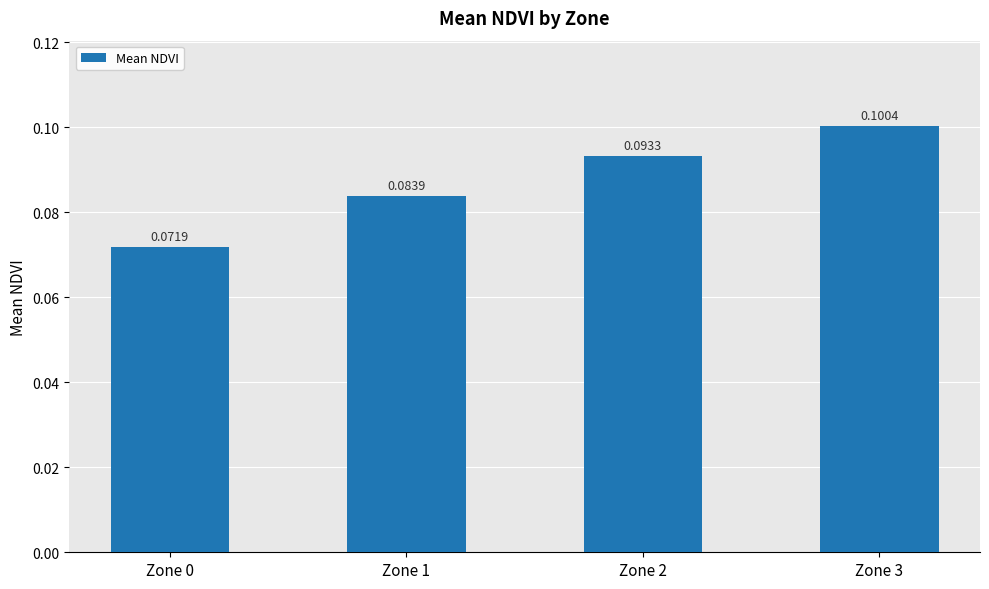

Which has a higher value, Zone 0 or Zone 1?

Zone 1